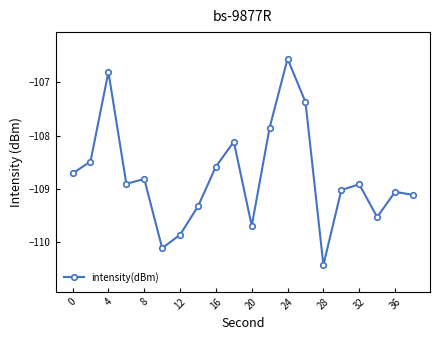

What is the difference between the maximum and minimum values?

3.9